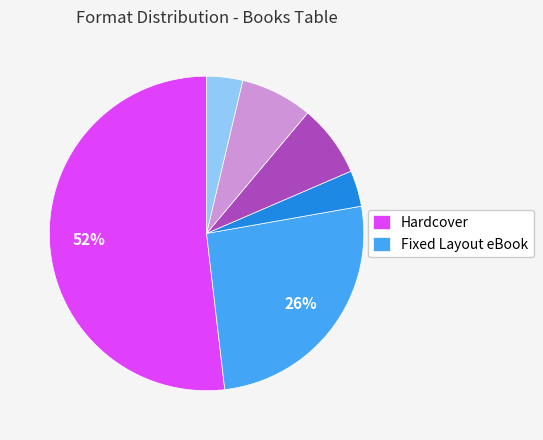

To the nearest percent, what is the average slice percentage?

17%